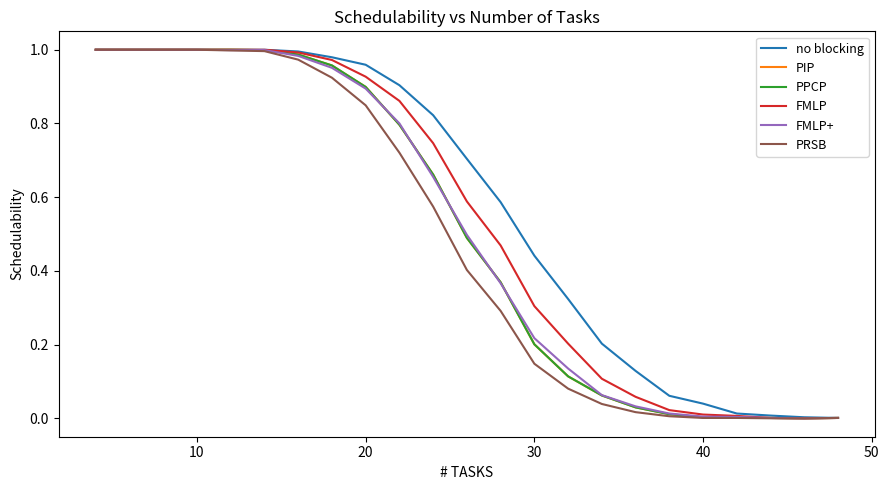

Is this an area chart (filled region under the line)?

No